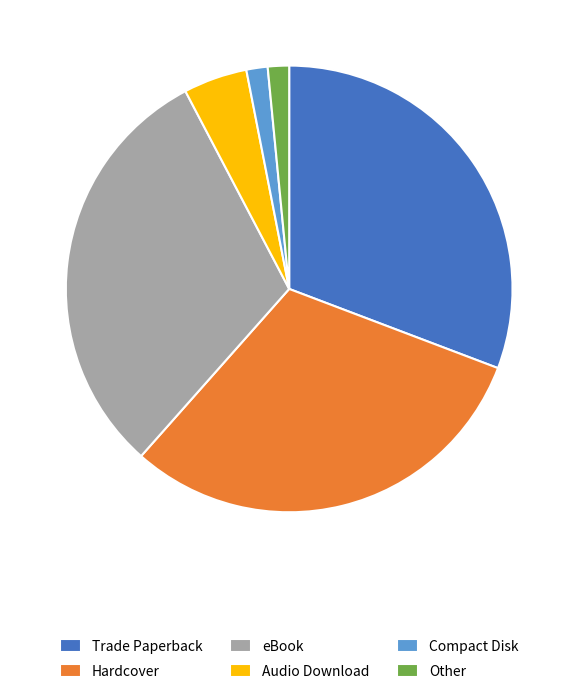

Do Audio Download and Hardcover together represent more than half of the pie?

No